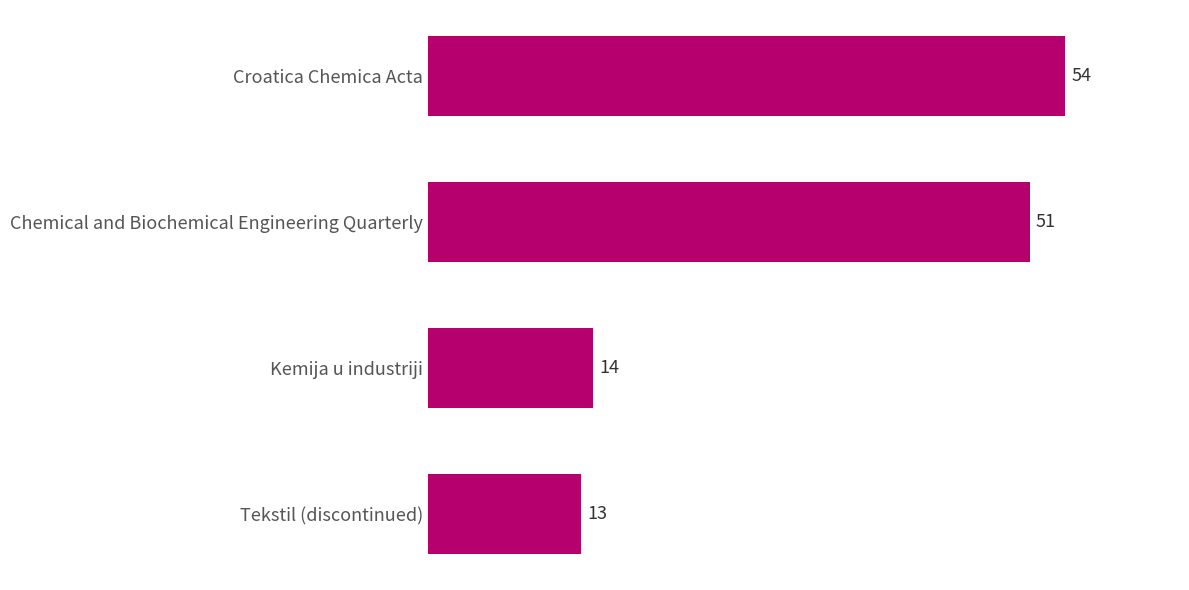

List the labels in order of value, smallest first.

Tekstil (discontinued), Kemija u industriji, Chemical and Biochemical Engineering Quarterly, Croatica Chemica Acta